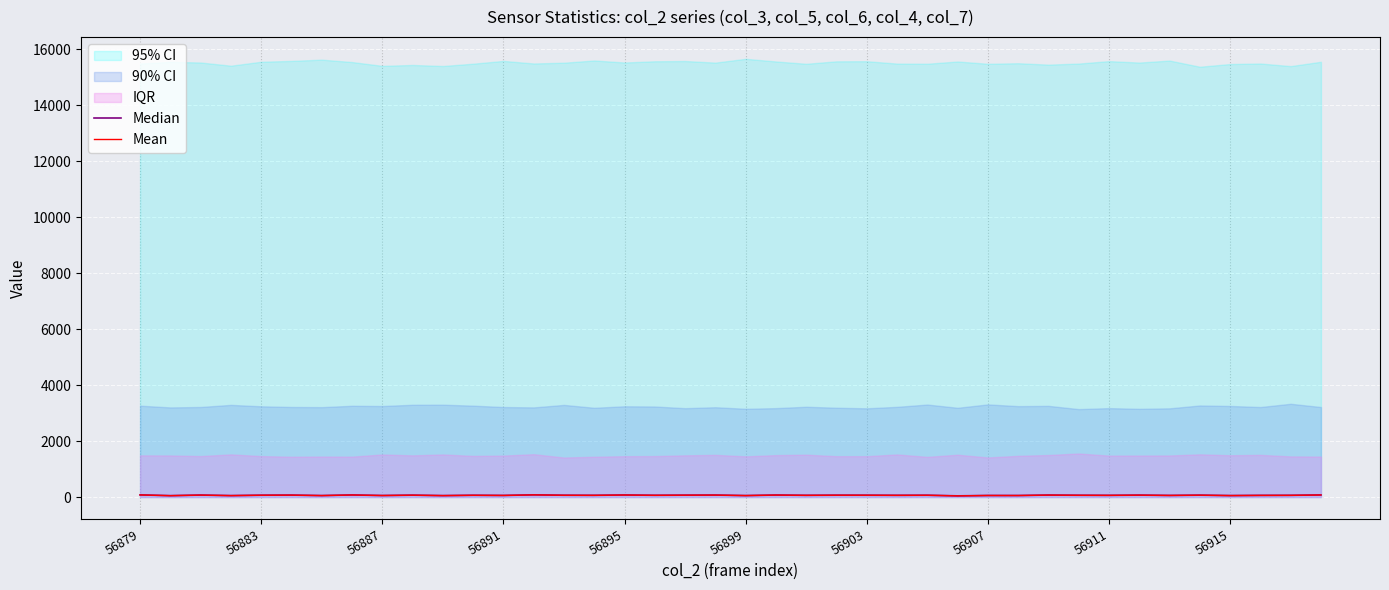

The Mean series shows 54.2 at 56887. True or false?

True